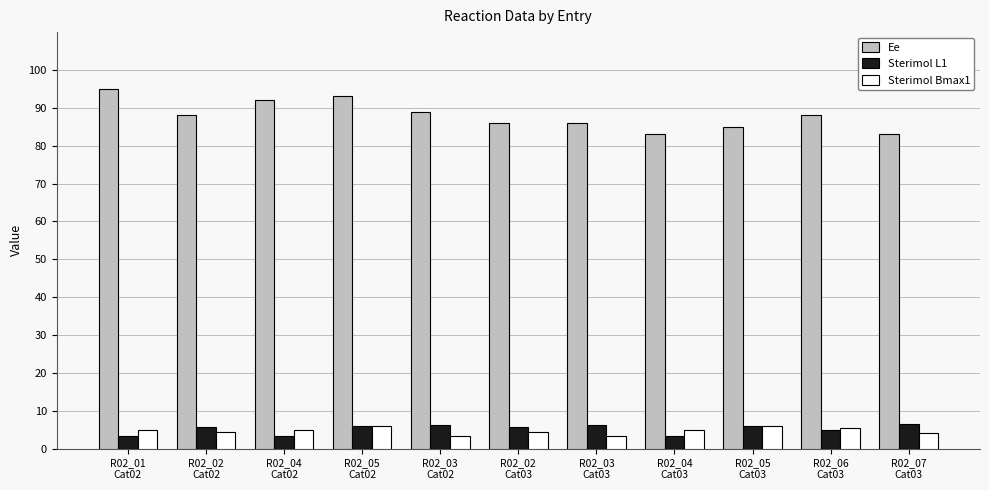

What is the difference between the second highest and second lowest values in the Sterimol L1 series?

2.8